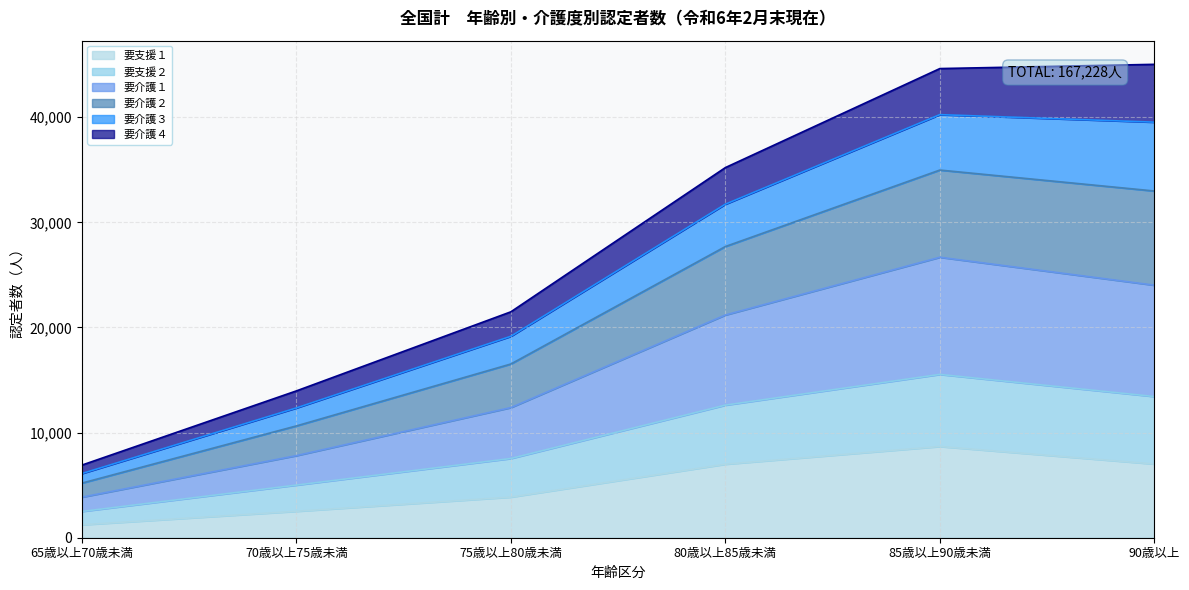

What is the label of the 1st point from the left?

65歳以上70歳未満